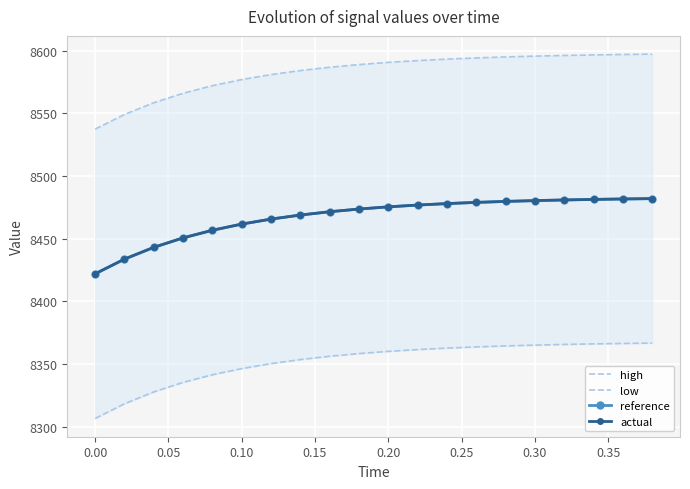

What is the lowest value of the actual series?

8422.0